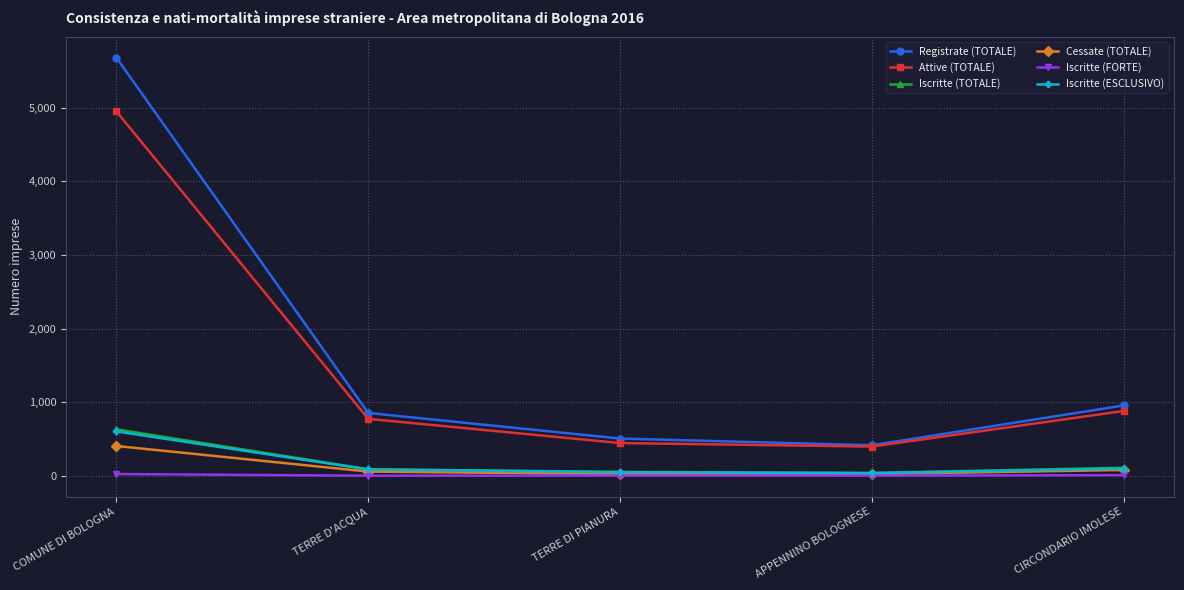

Which series changed the most between COMUNE DI BOLOGNA and APPENNINO BOLOGNESE?

Registrate (TOTALE)